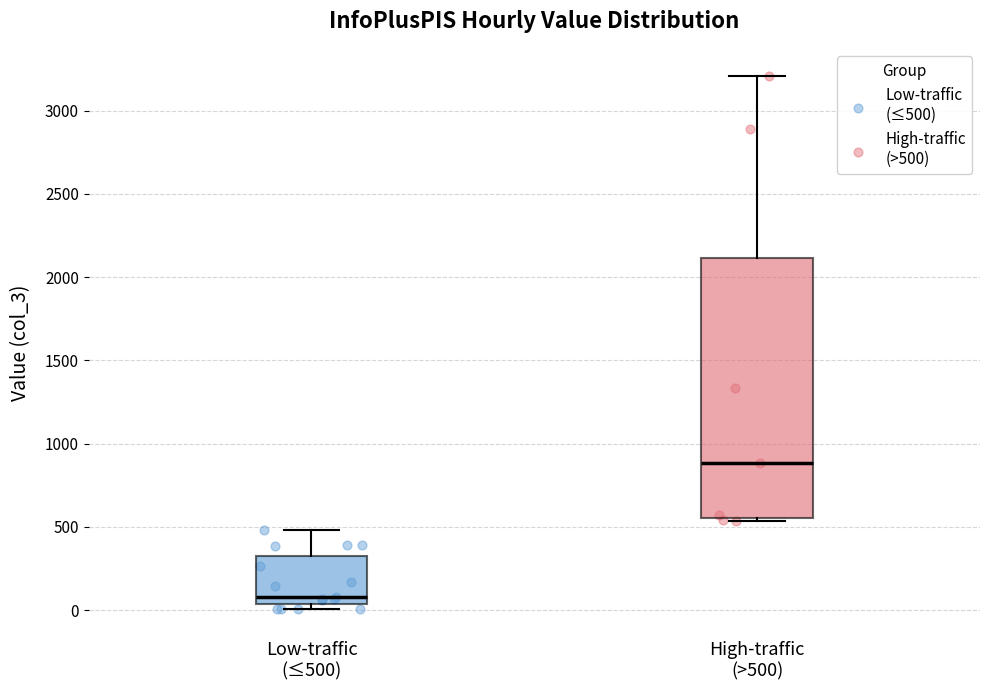

Comparing the boxes themselves (not the whiskers), which one is the tallest?

High-traffic (>500)